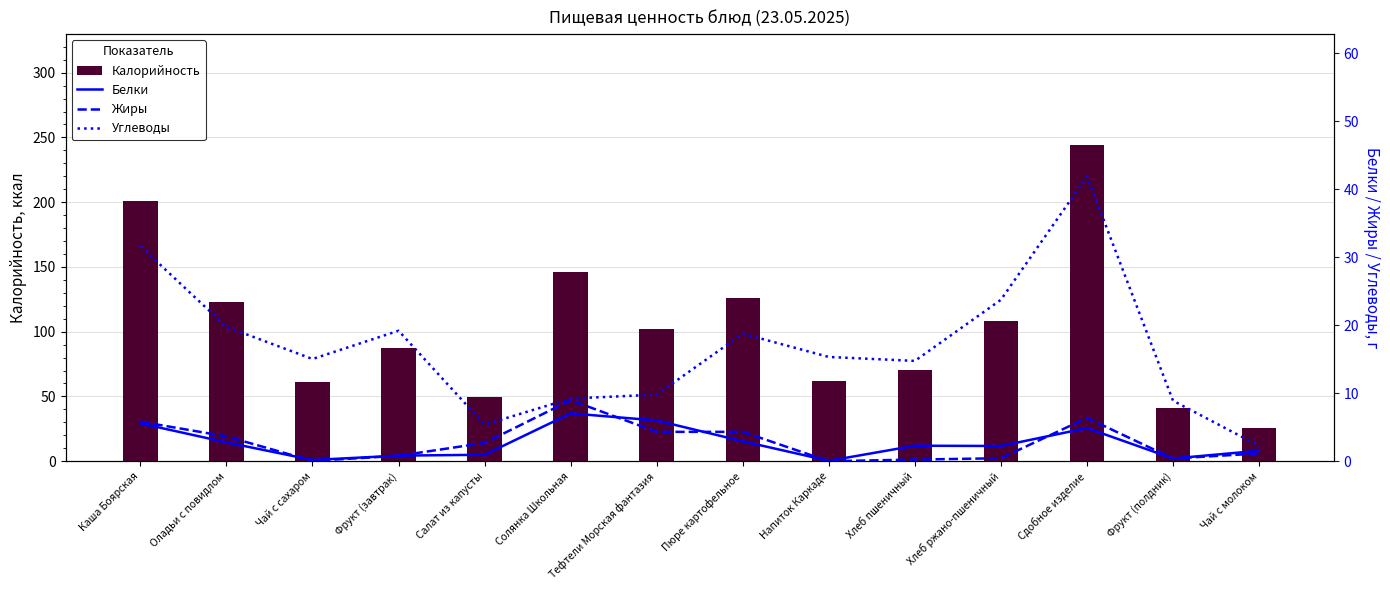

At which label is Белки closest to 3?

Пюре картофельное